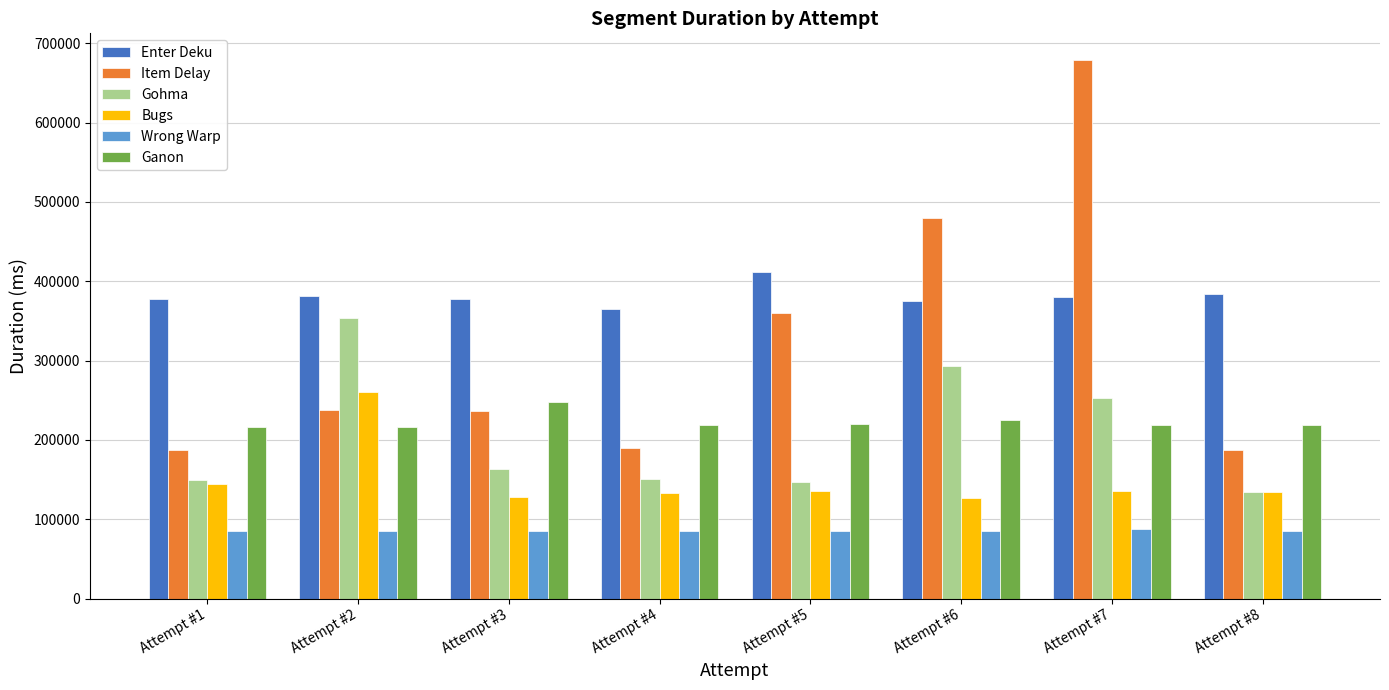

Does the chart contain any negative values?

No